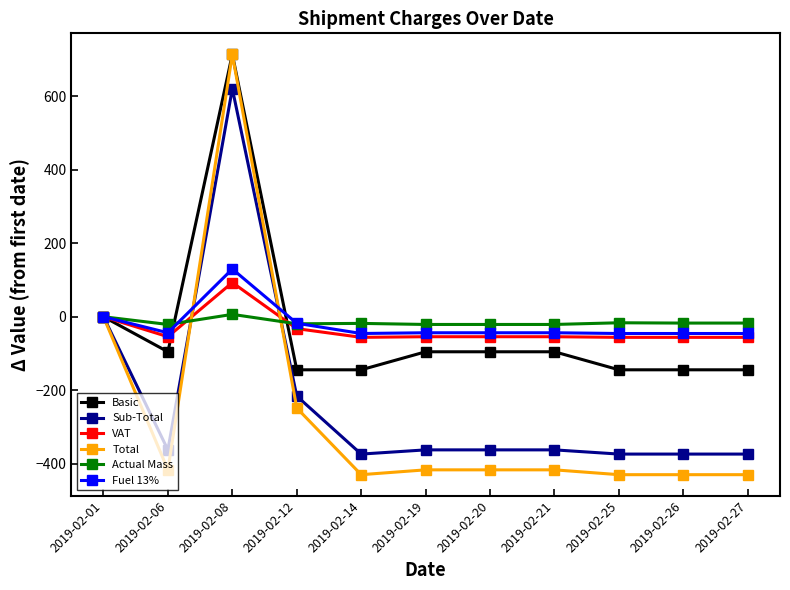

What is the difference between the second highest and minimum values in the VAT series?

56.1